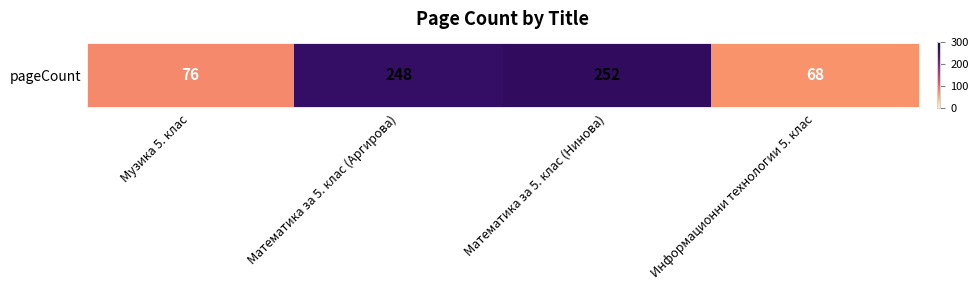

Which category has the highest value across all series?

Математика за 5. клас (Нинова)